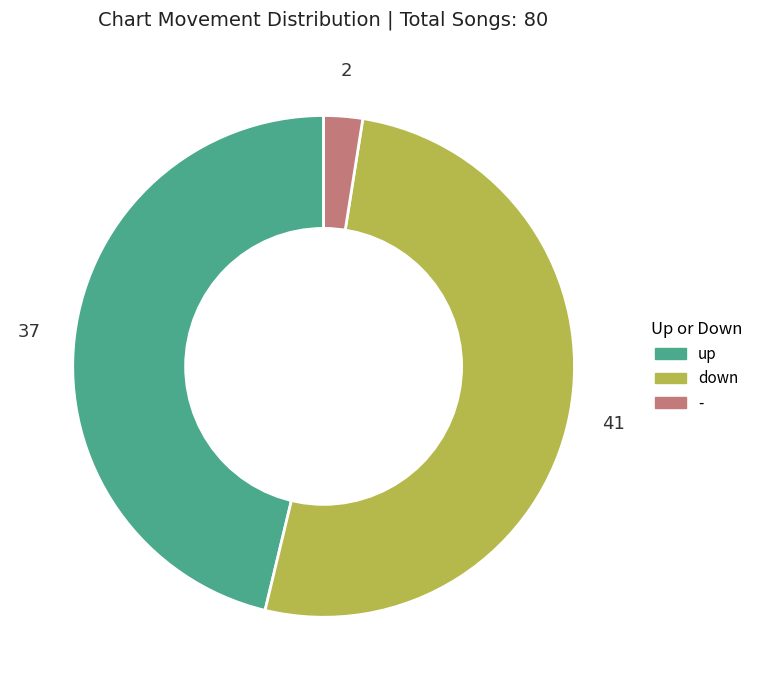

Between down and -, which is larger?

down